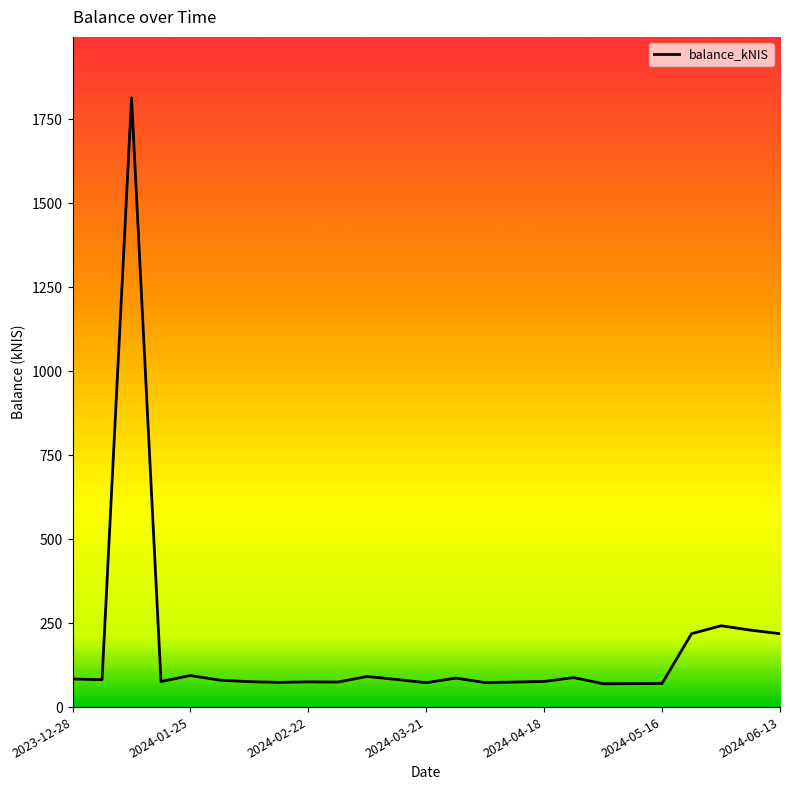

What is the greatest value displayed?

1814.3